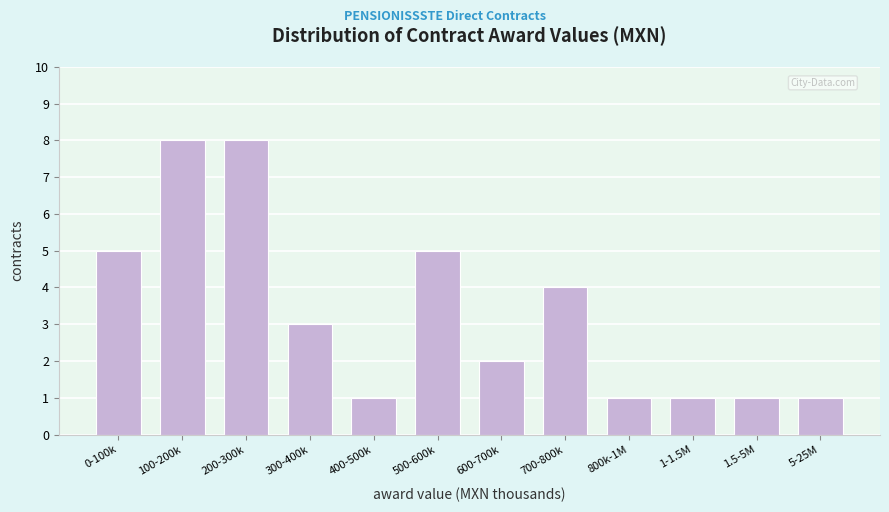

Reading left to right, list all the values displayed in this chart.

5	8	8	3	1	5	2	4	1	1	1	1